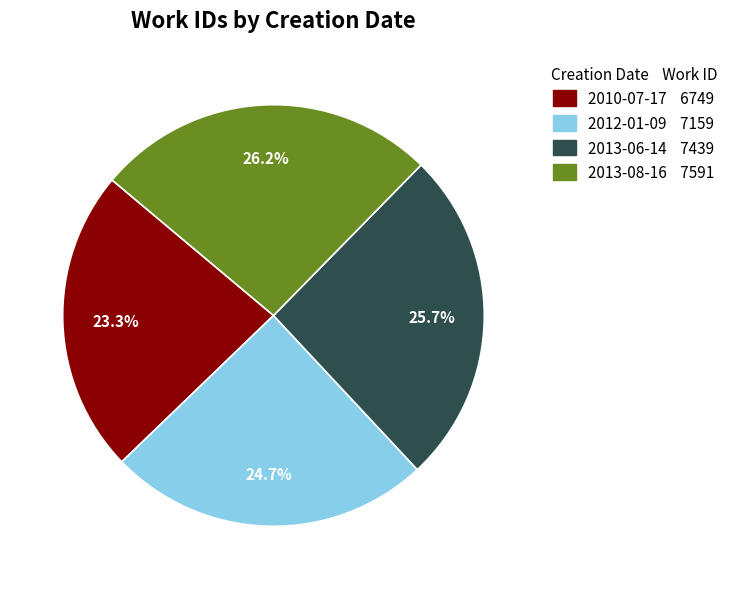

Combined, do 2013-08-16 and 2012-01-09 account for over 50%?

Yes